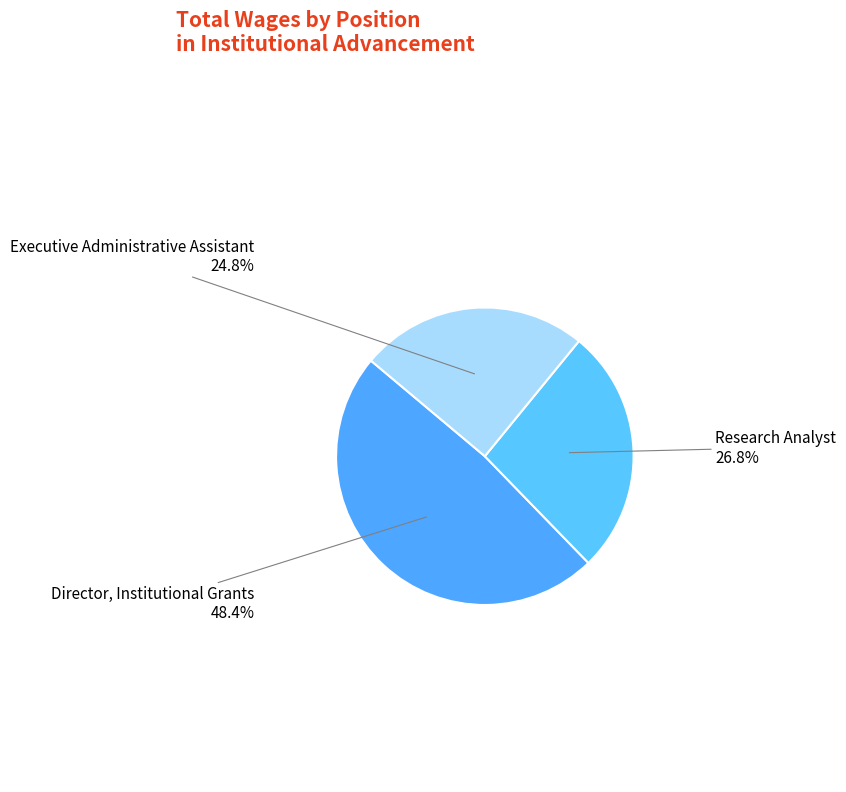

To the nearest percent, what portion does Research Analyst represent?

27%